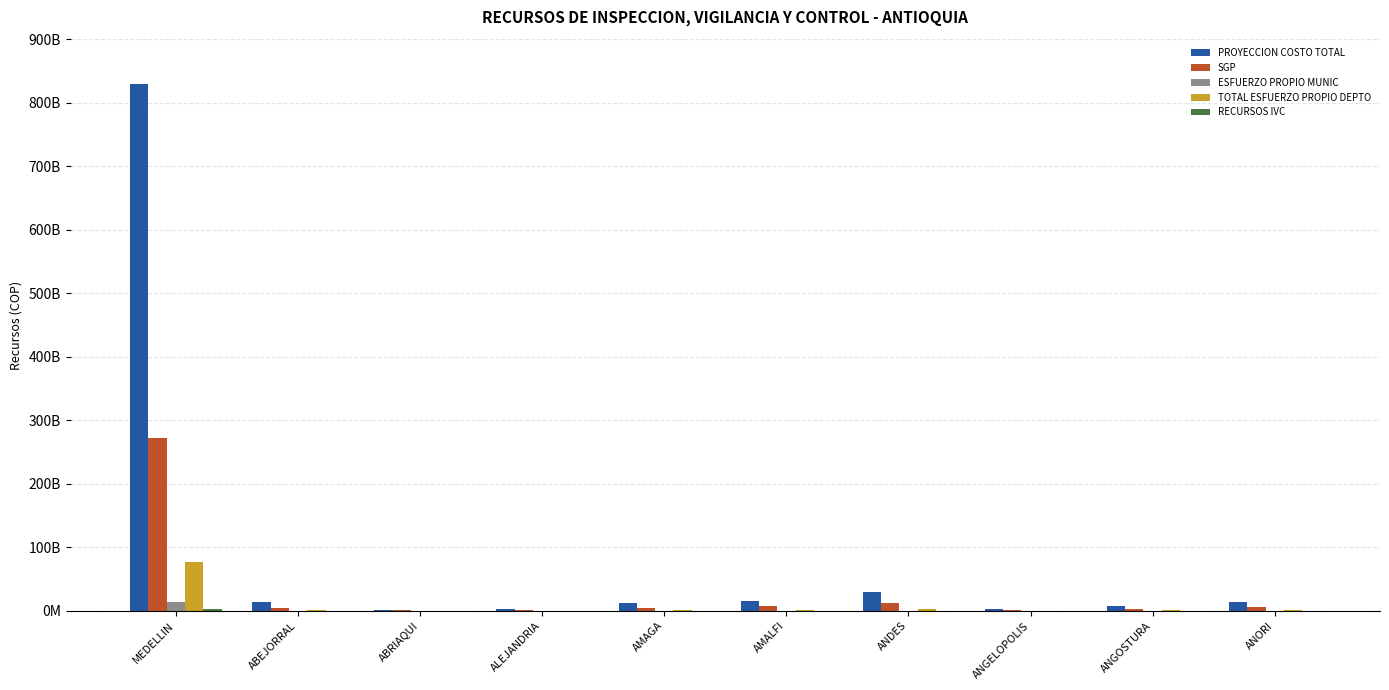

Which series changed the most between ABEJORRAL and ALEJANDRIA?

PROYECCION COSTO TOTAL